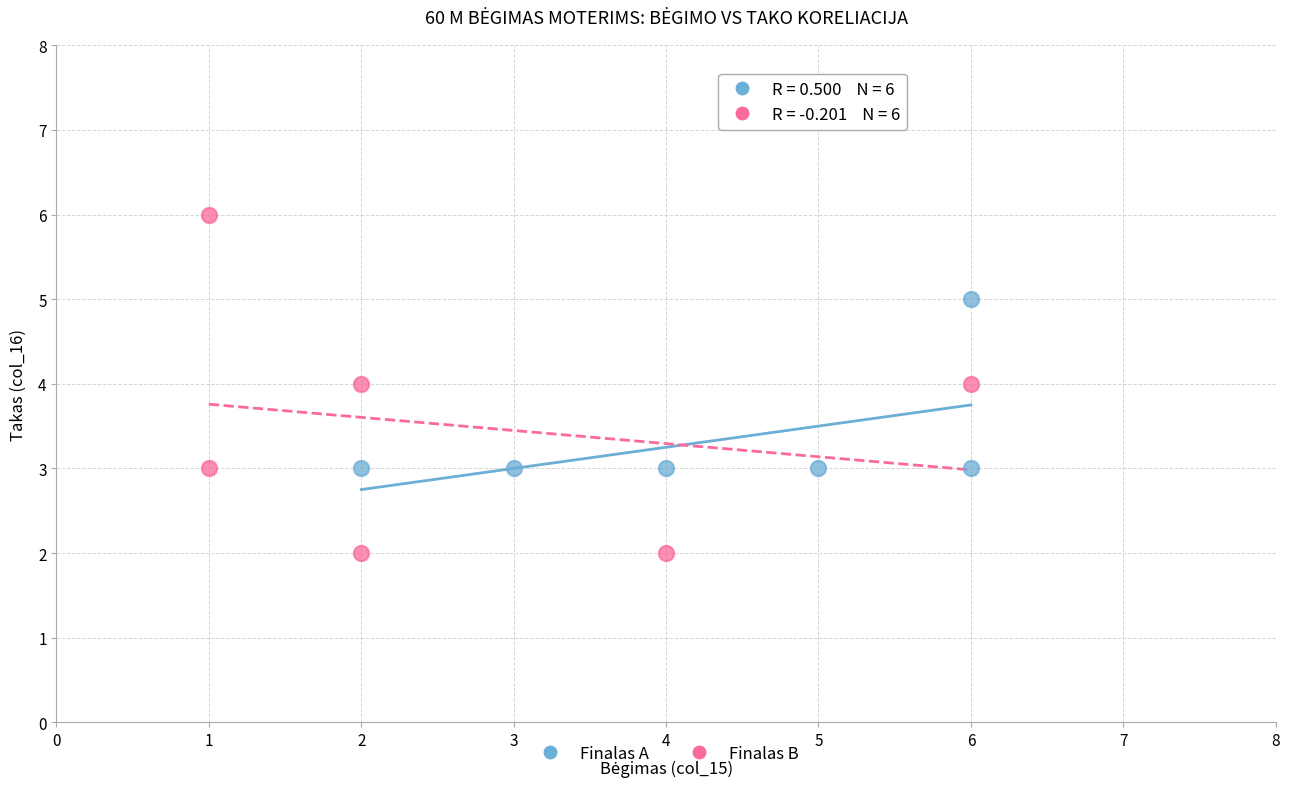

Which series reaches the minimum Y coordinate?

Finalas B